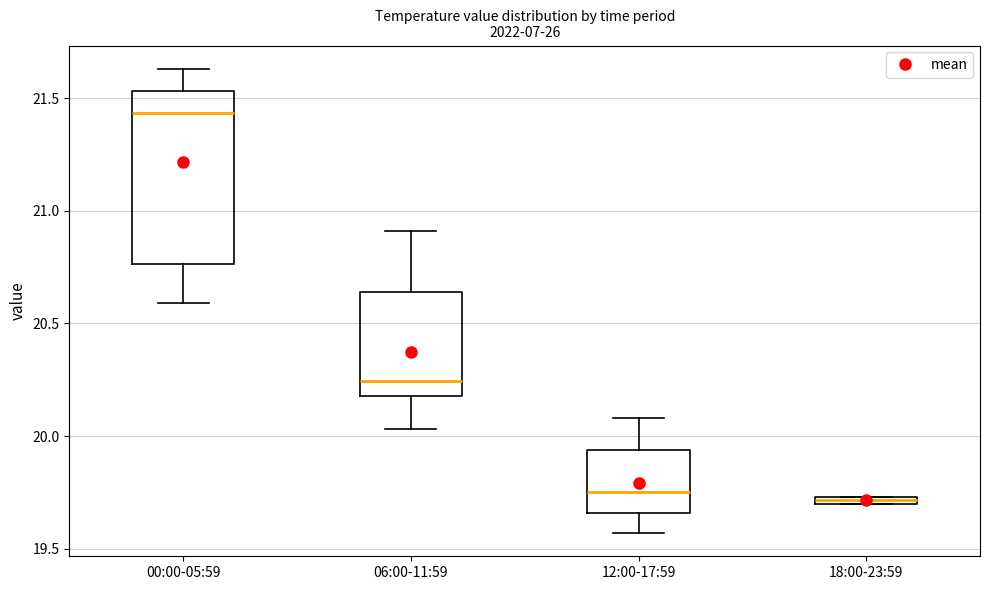

Which box is the tallest, from its lower edge to its upper edge?

00:00-05:59